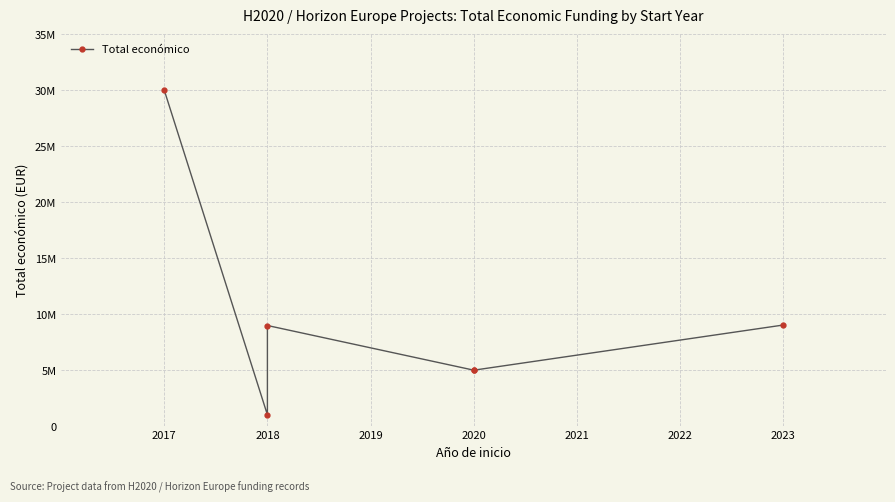

At which label does the data first exceed 8987579?

2017